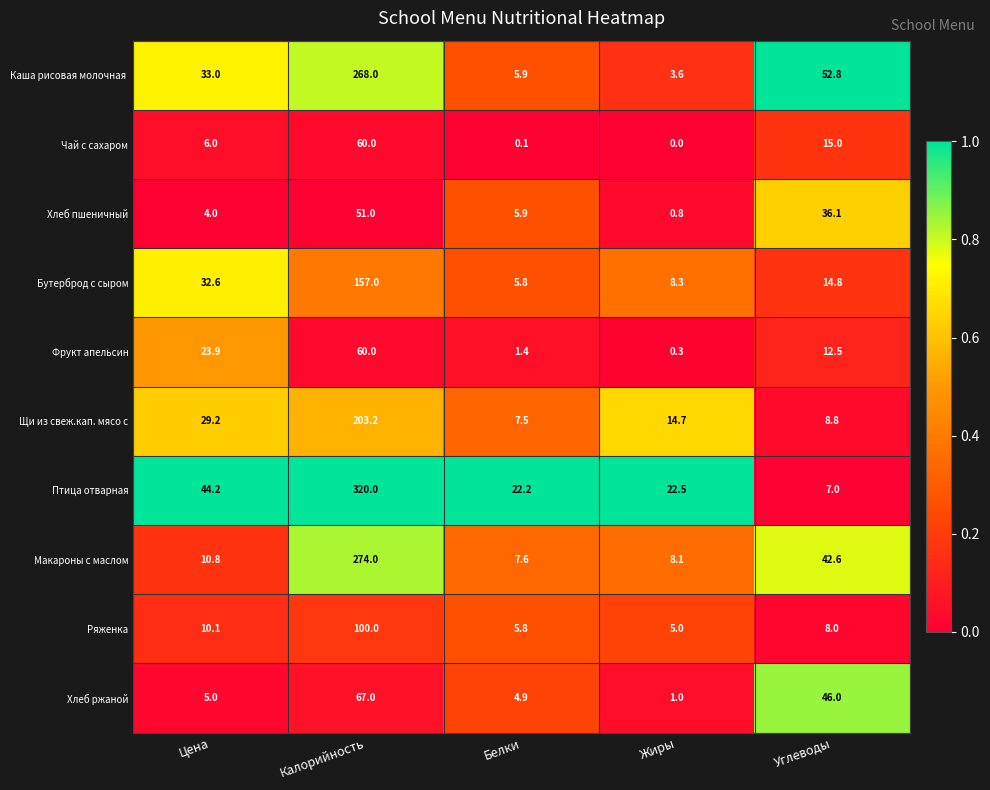

Which series has the largest range (max minus min)?

Птица отварная